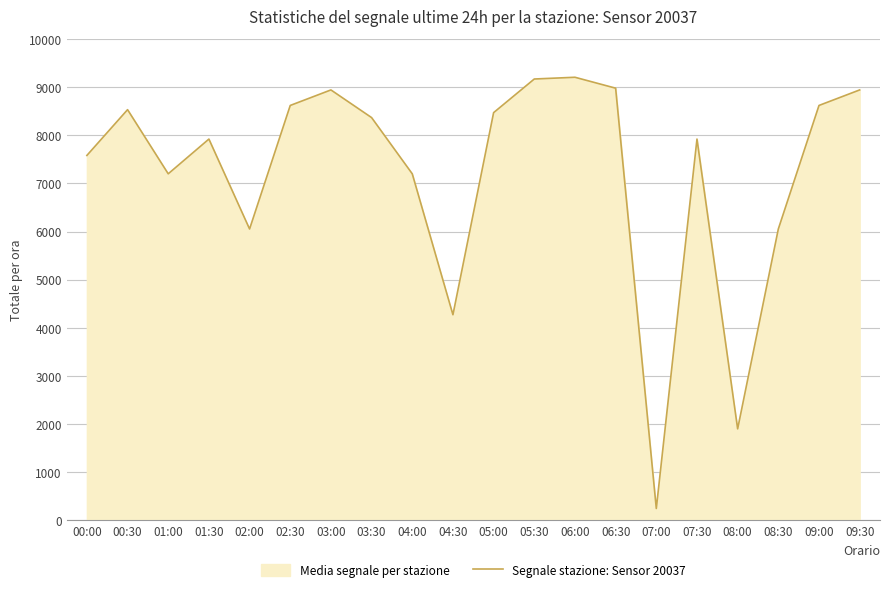

At which label is the value closest to 4726?

04:30